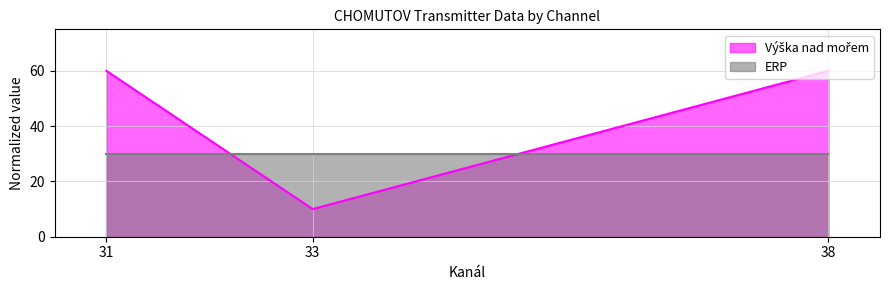

What is the minimum value shown in the chart?

10